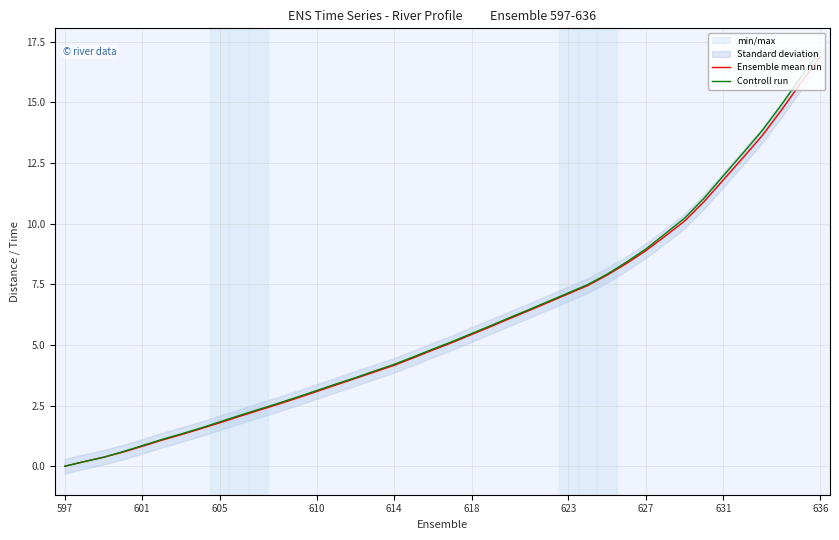

What is the sum of the Controll run values at 31 and 16?

13.5